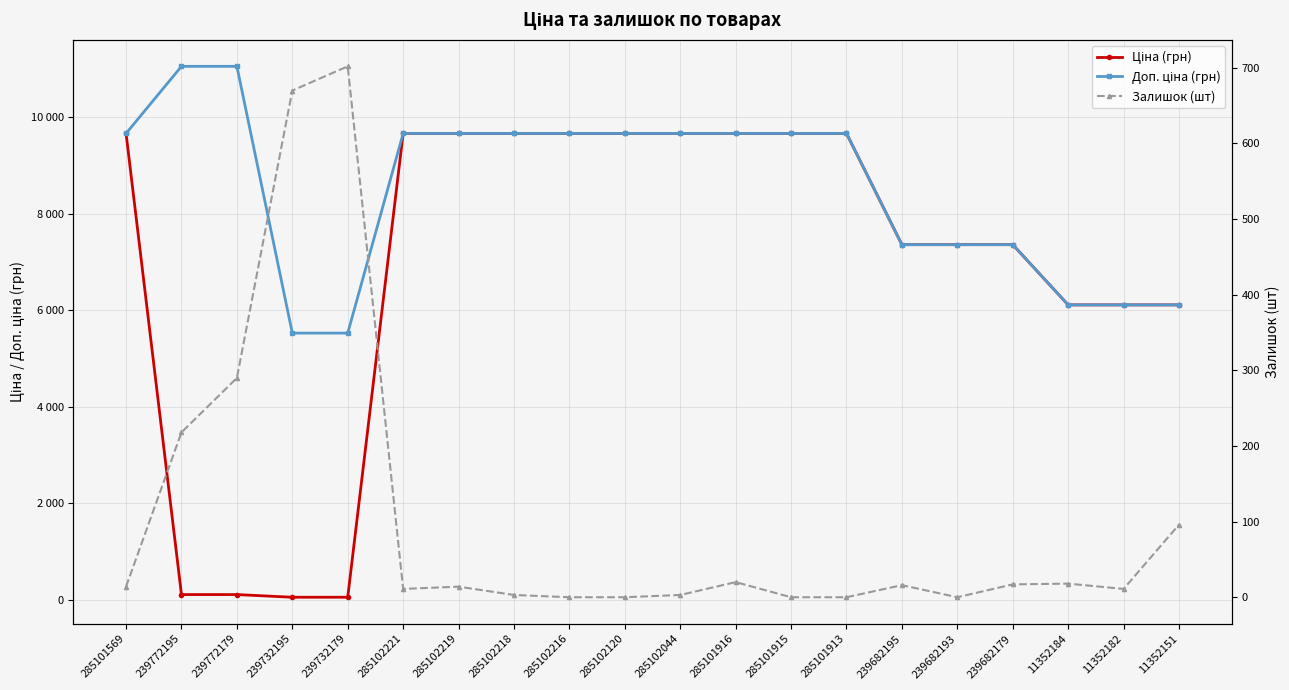

True or false: Доп. ціна (грн) has more than 1 points higher than both neighbors.

False